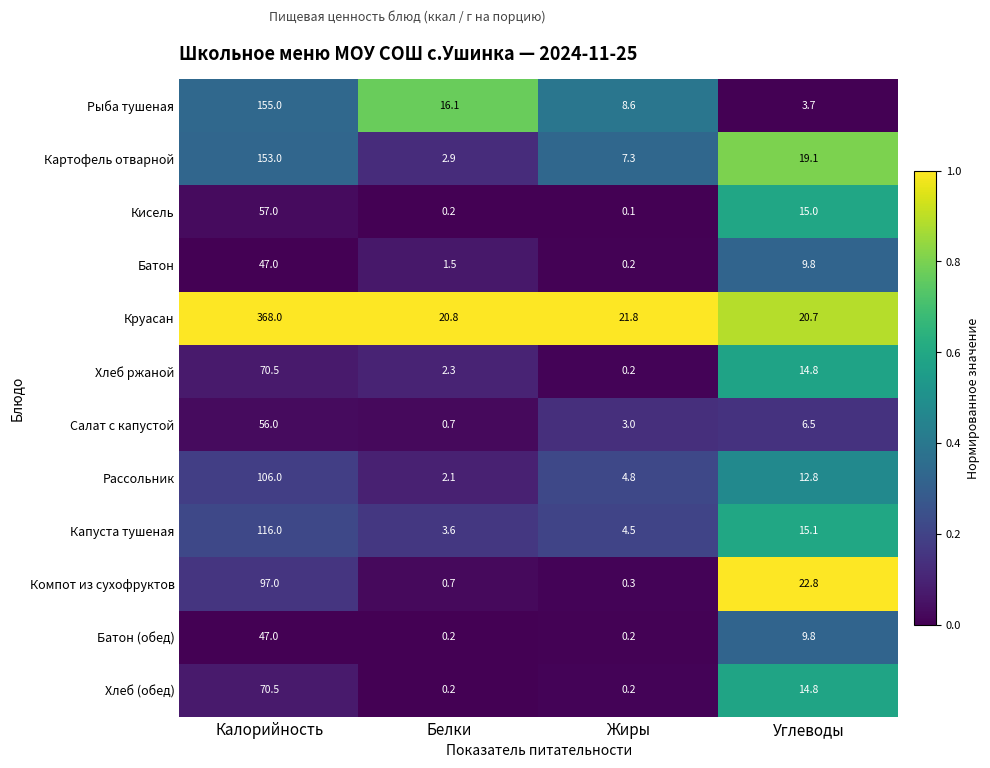

Is it true that Батон equals 0.2 at Жиры?

True